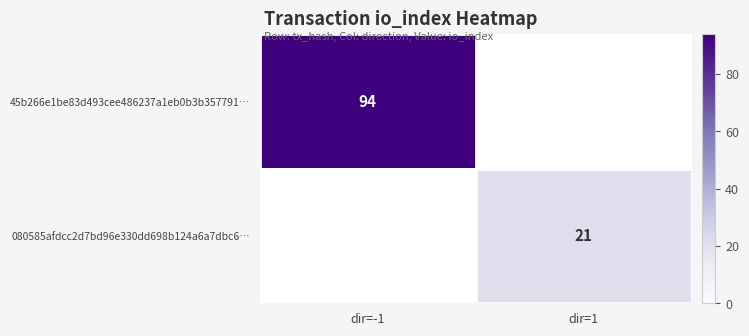

The 45b266e1be83d493cee486237a1eb0b3b357791… series shows 94 at dir=-1. True or false?

True